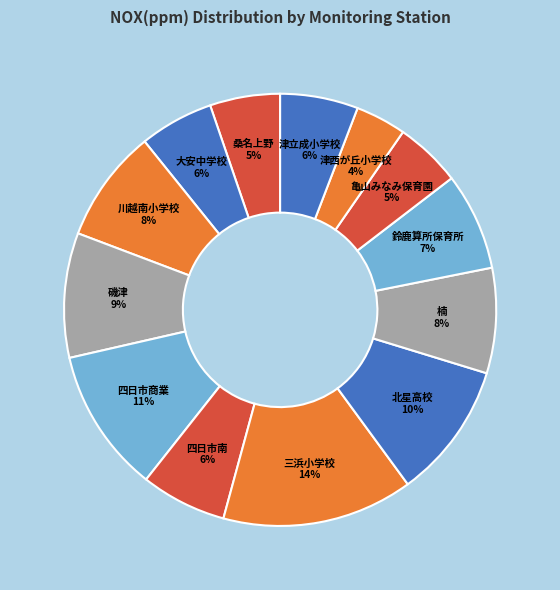

Which has a higher value, 三浜小学校 or 磯津?

三浜小学校